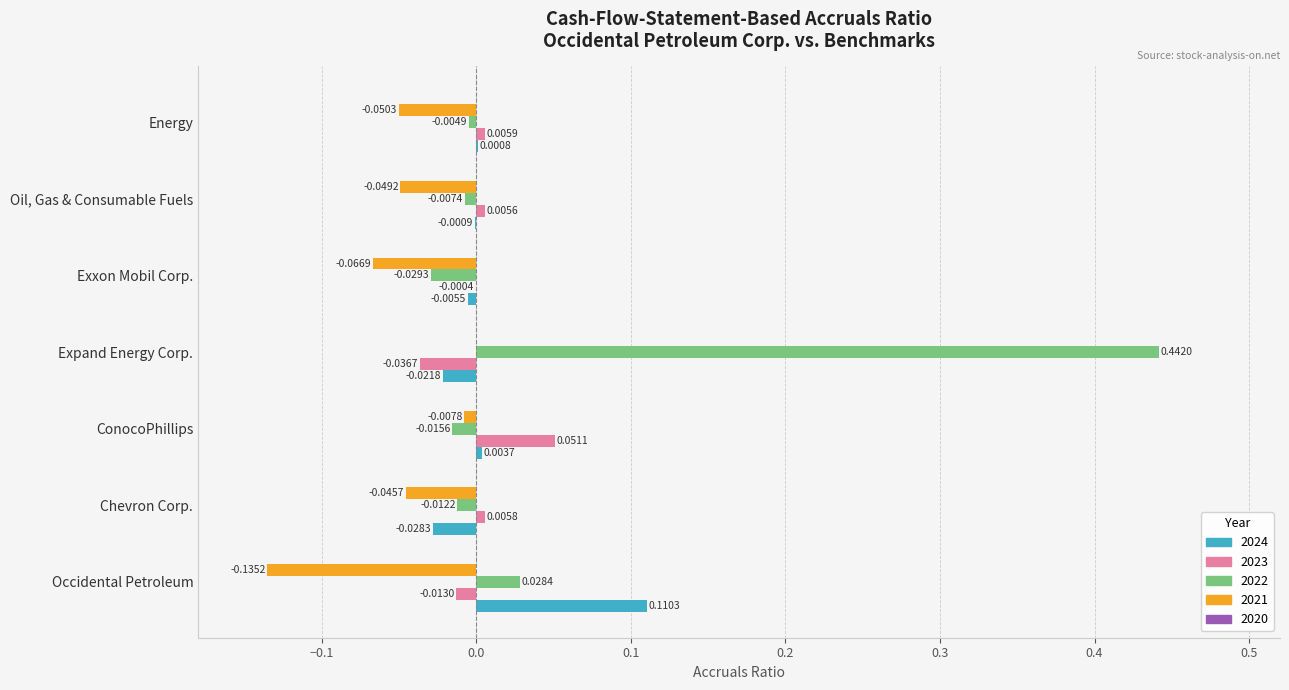

Is the value of 2023 at Expand Energy Corp. greater than the value of 2024 at Expand Energy Corp.?

No